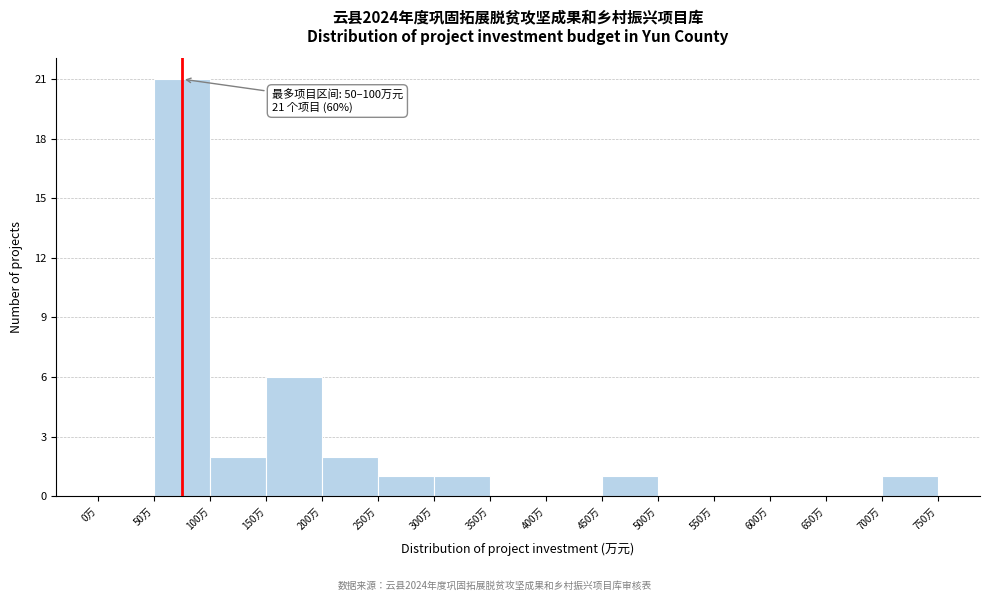

Which range on the x-axis has the tallest bar?

50 to 100